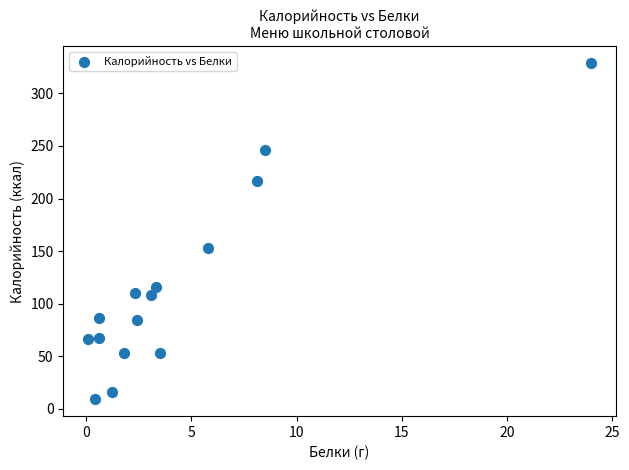

What Y value in the scatter plot is closest to 169?

153.0